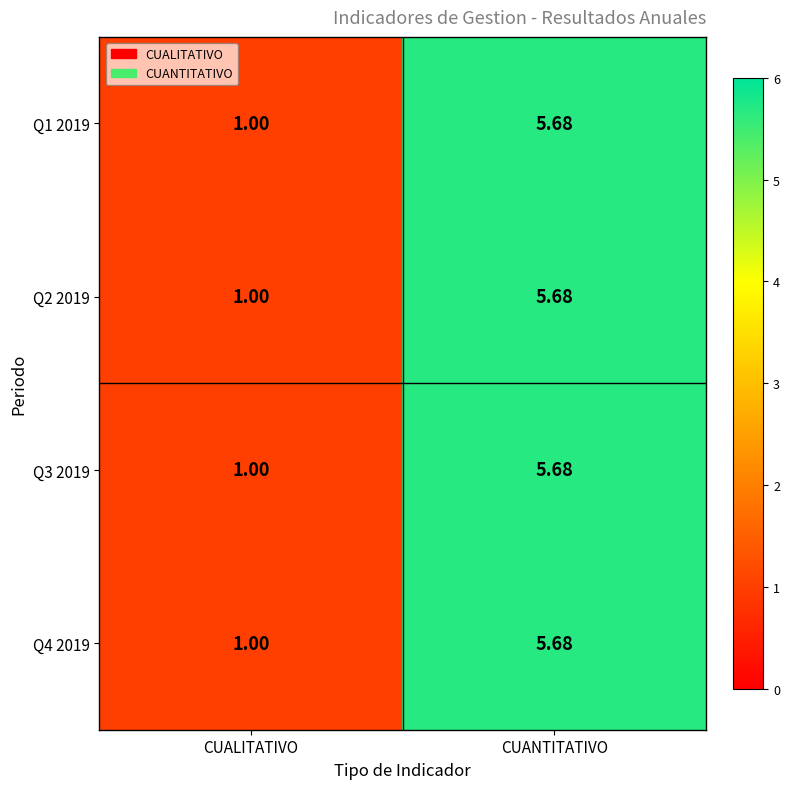

At which category does the chart reach its peak across all series?

CUANTITATIVO